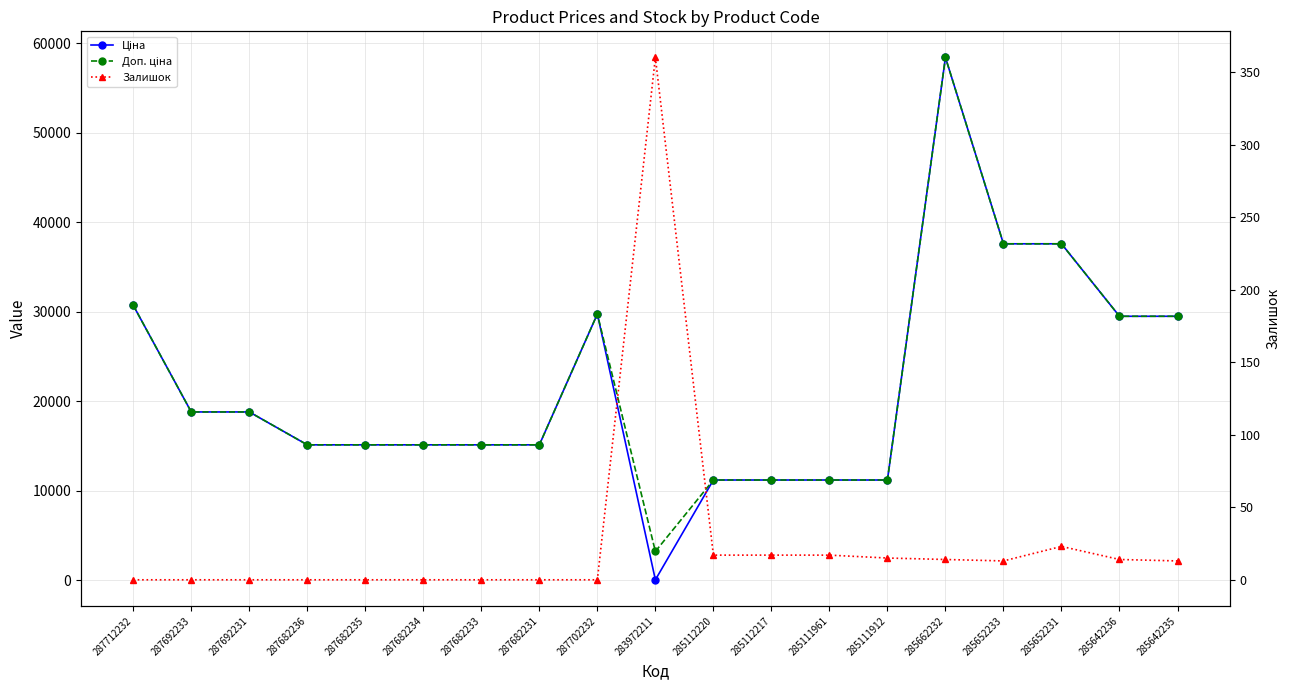

Count the number of data series in this chart.

3